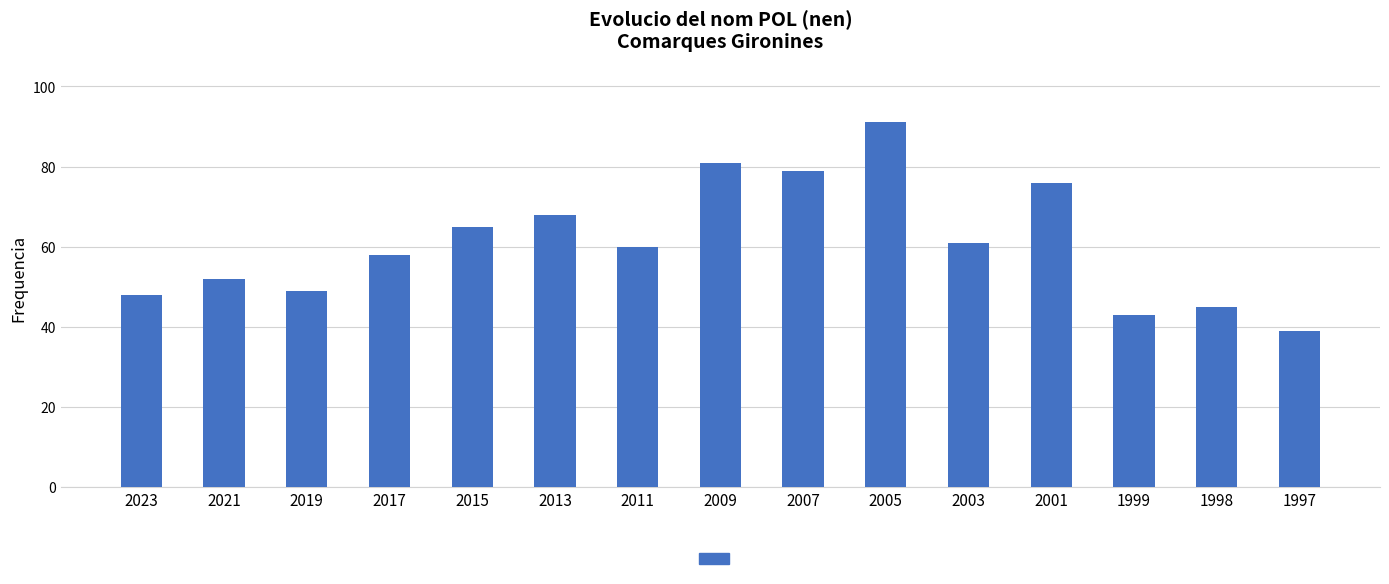

Which category has the highest value across all series?

2005